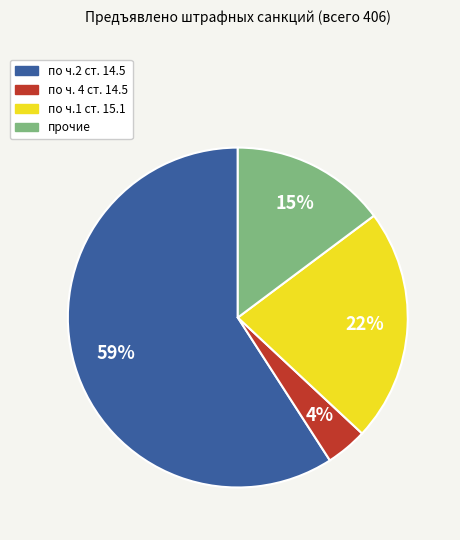

To the nearest percent, what is the combined percentage of прочие and по ч. 4 ст. 14.5?

19%